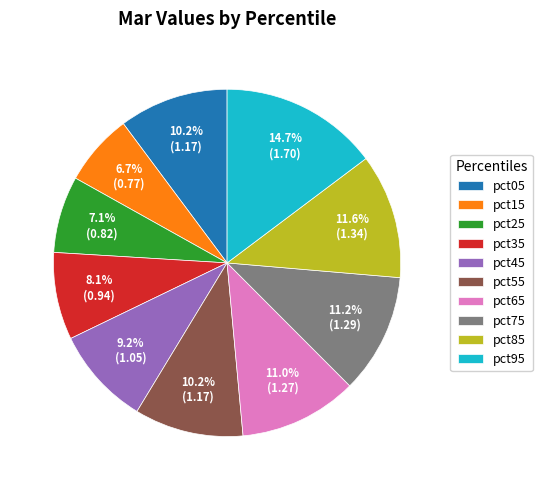

How much of the chart is everything except pct05?

89.8%